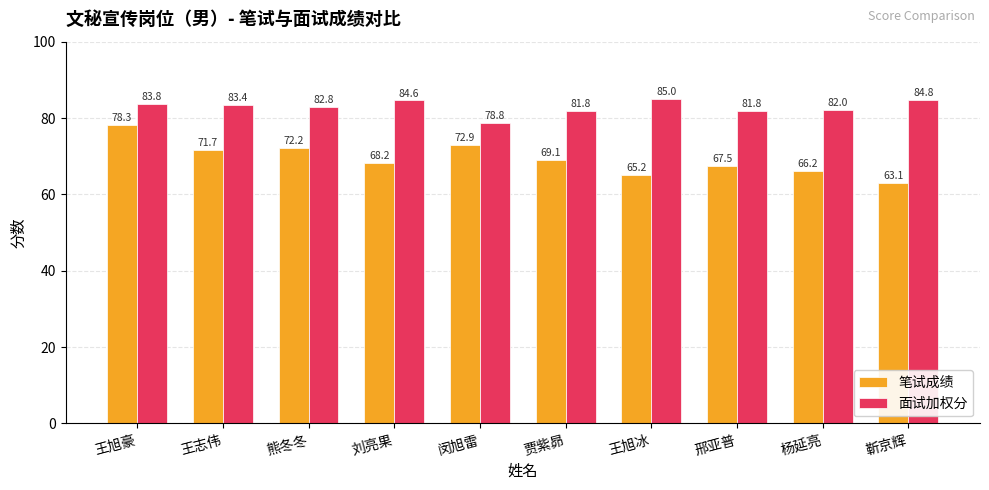

Which series changed the most between 邢亚普 and 靳京辉?

笔试成绩